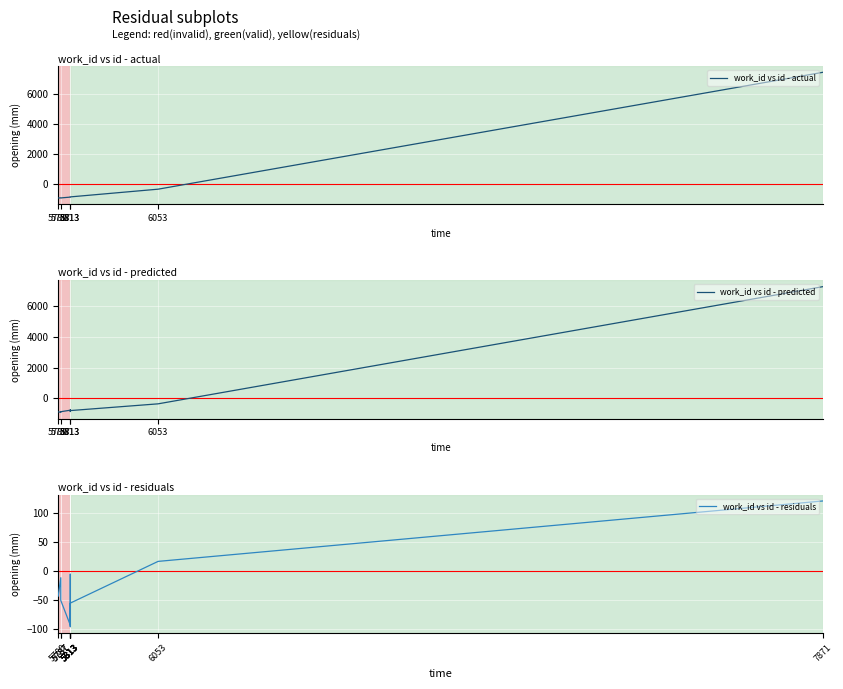

Does the chart display data point markers on the line(s)?

No